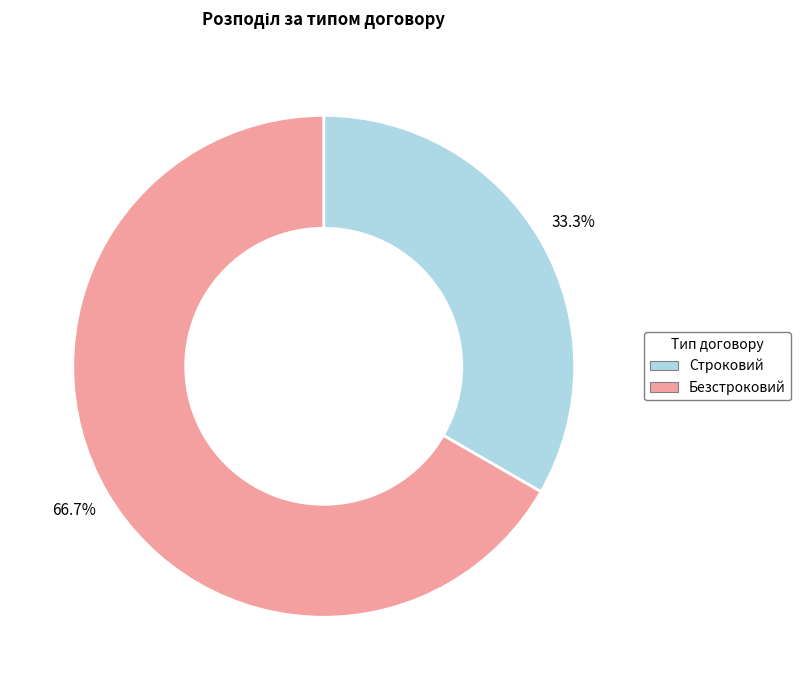

Which slice is the smallest?

Строковий